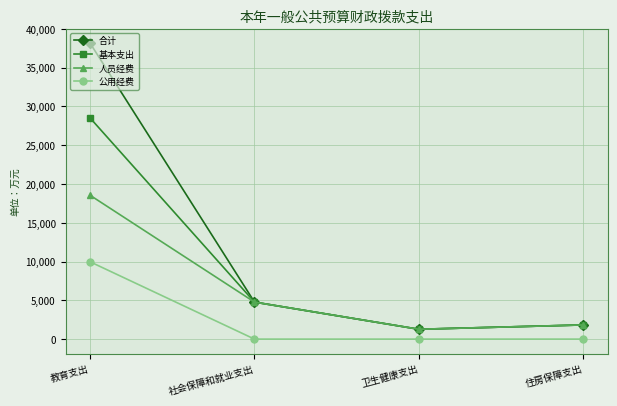

At which category is the sum across all series the highest?

教育支出